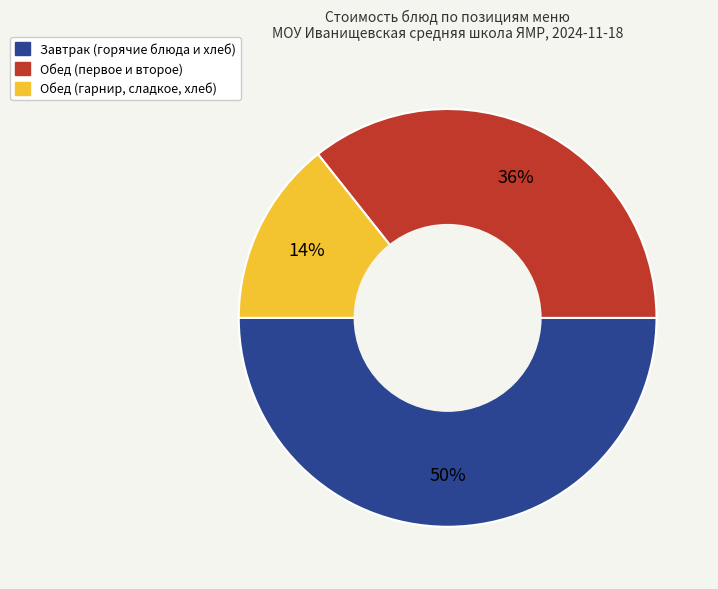

Which slice is the smallest?

Обед (гарнир, сладкое, хлеб)